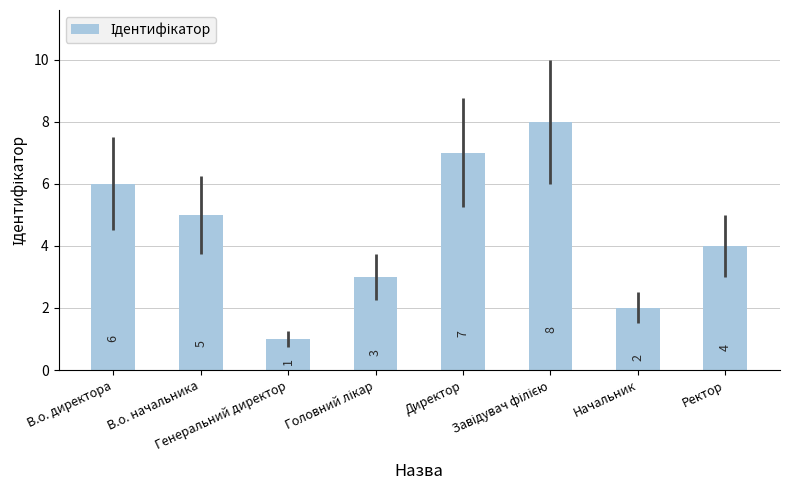

What is the sum of all values?

36